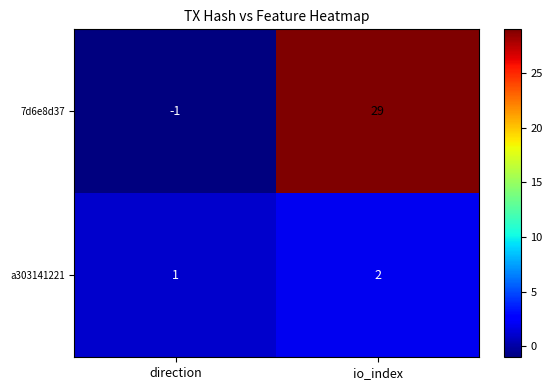

What is the average value of the 7d6e8d37 series?

14